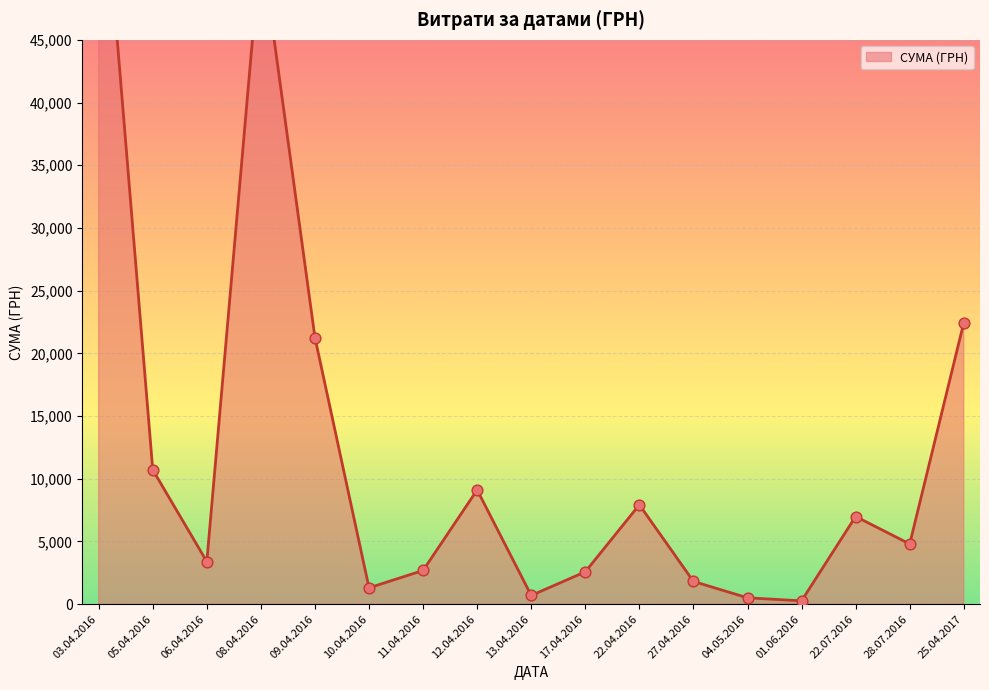

Which has a higher value, 27.04.2016 or 11.04.2016?

11.04.2016